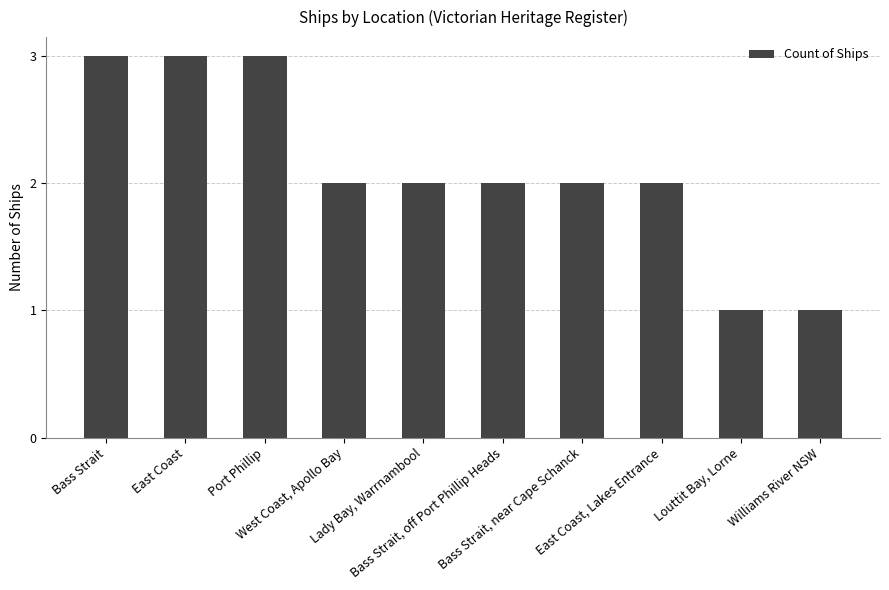

What position from the left is Williams River NSW?

10